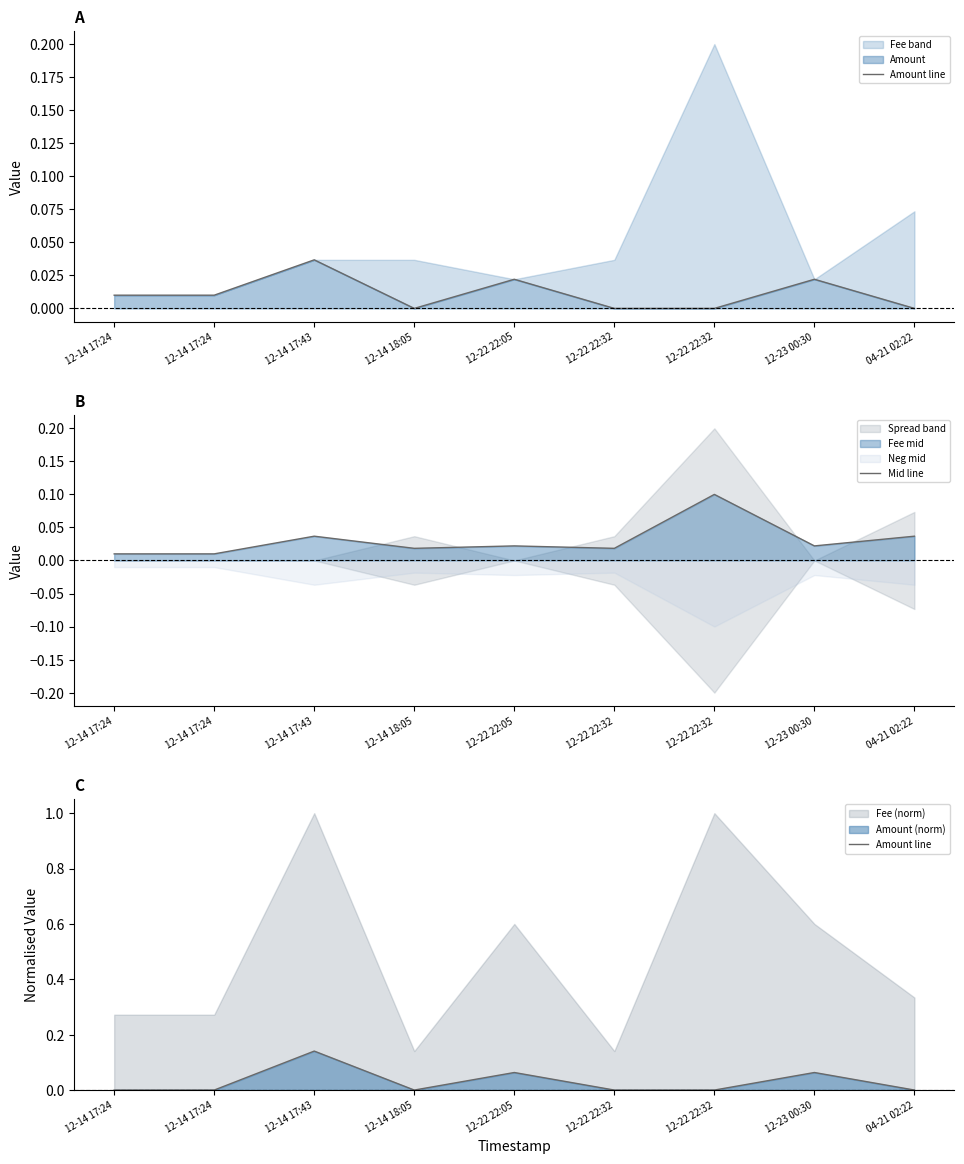

Reading right to left, what are all the values shown in this chart?

Amount line: 04-21 02:22=0.0	12-23 00:30=0.1	12-22 22:32=0.0	12-22 22:32=0.0	12-22 22:05=0.1	12-14 18:05=0.0	12-14 17:43=0.1	12-14 17:24=0.0	12-14 17:24=0.0
Mid line: 04-21 02:22=0.0	12-23 00:30=0.0	12-22 22:32=0.1	12-22 22:32=0.0	12-22 22:05=0.0	12-14 18:05=0.0	12-14 17:43=0.0	12-14 17:24=0.0	12-14 17:24=0.0